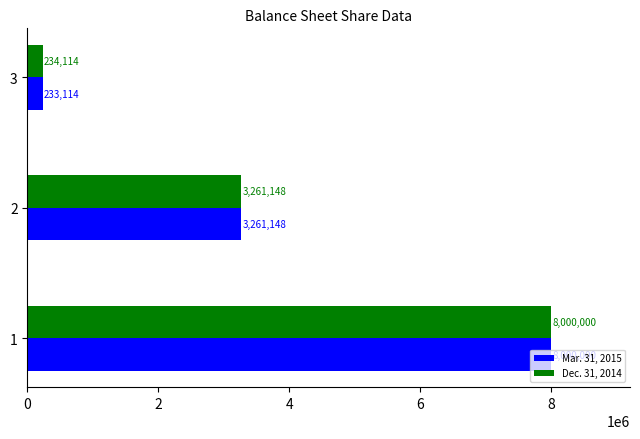

True or false: Mar. 31, 2015 has a value of 233114 at 3.

True